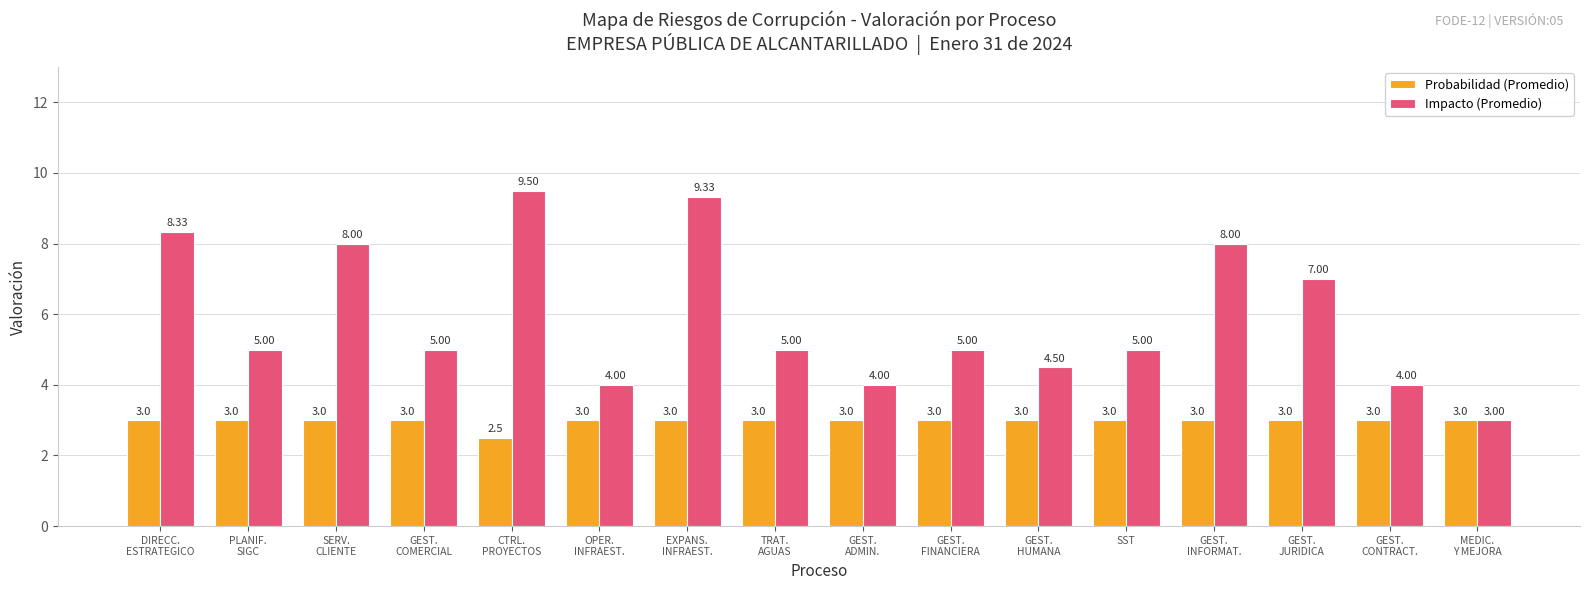

What is the value of the Impacto (Promedio) bar at the 12th from the left?

5.0